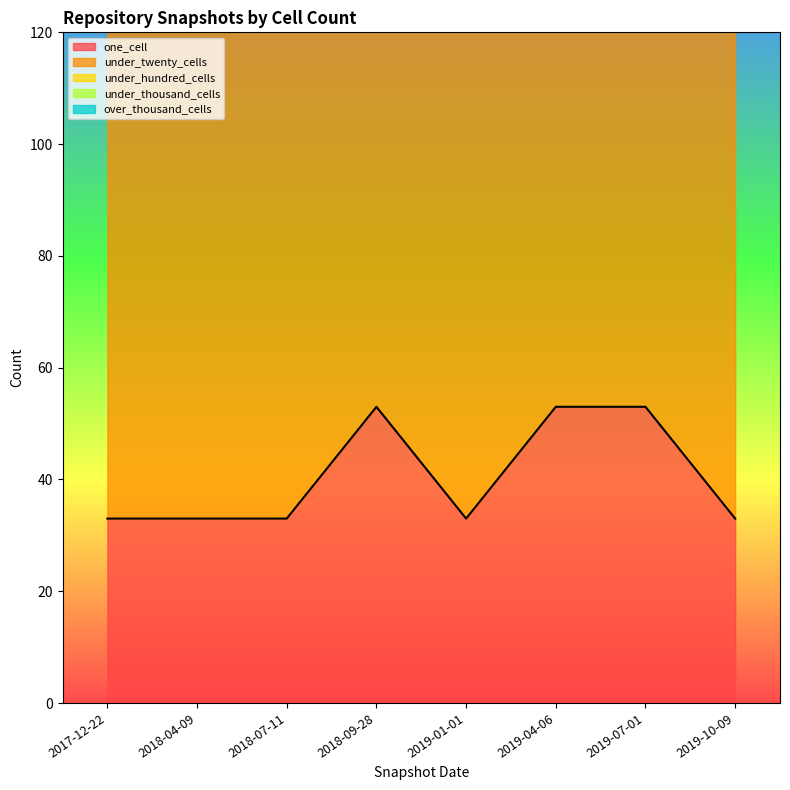

At which label does over_thousand_cells reach its minimum?

2017-12-22